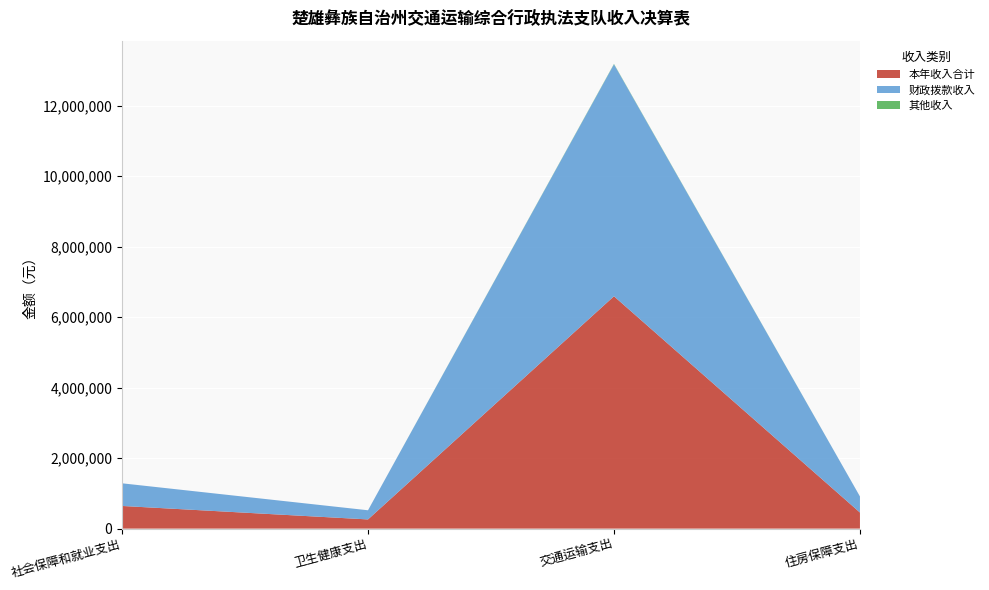

What is the total value across all series at 住房保障支出?

912728.0